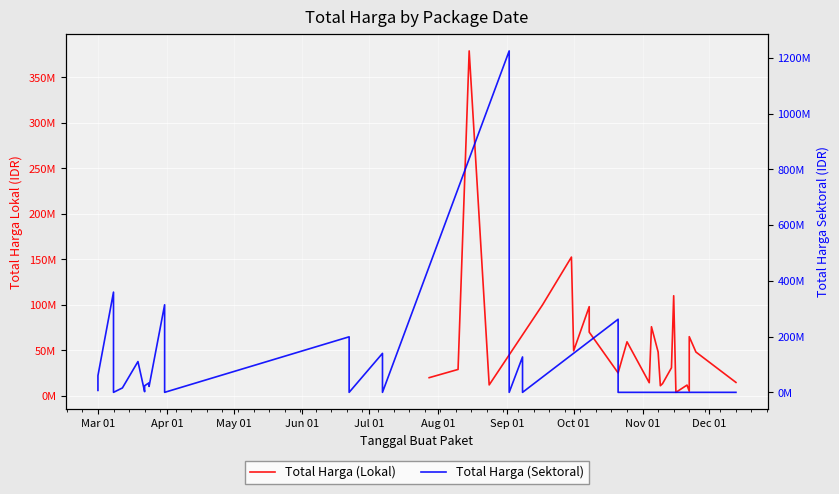

In Total Harga (Lokal), how many points are higher than both neighbors (excluding endpoints)?

8